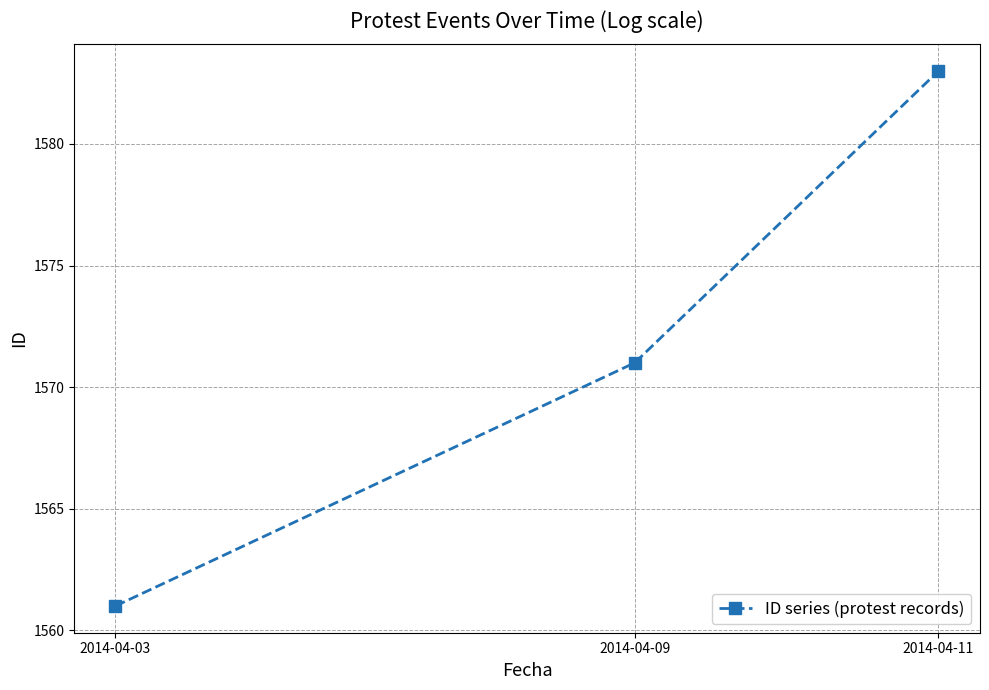

What is the smallest value displayed?

1561